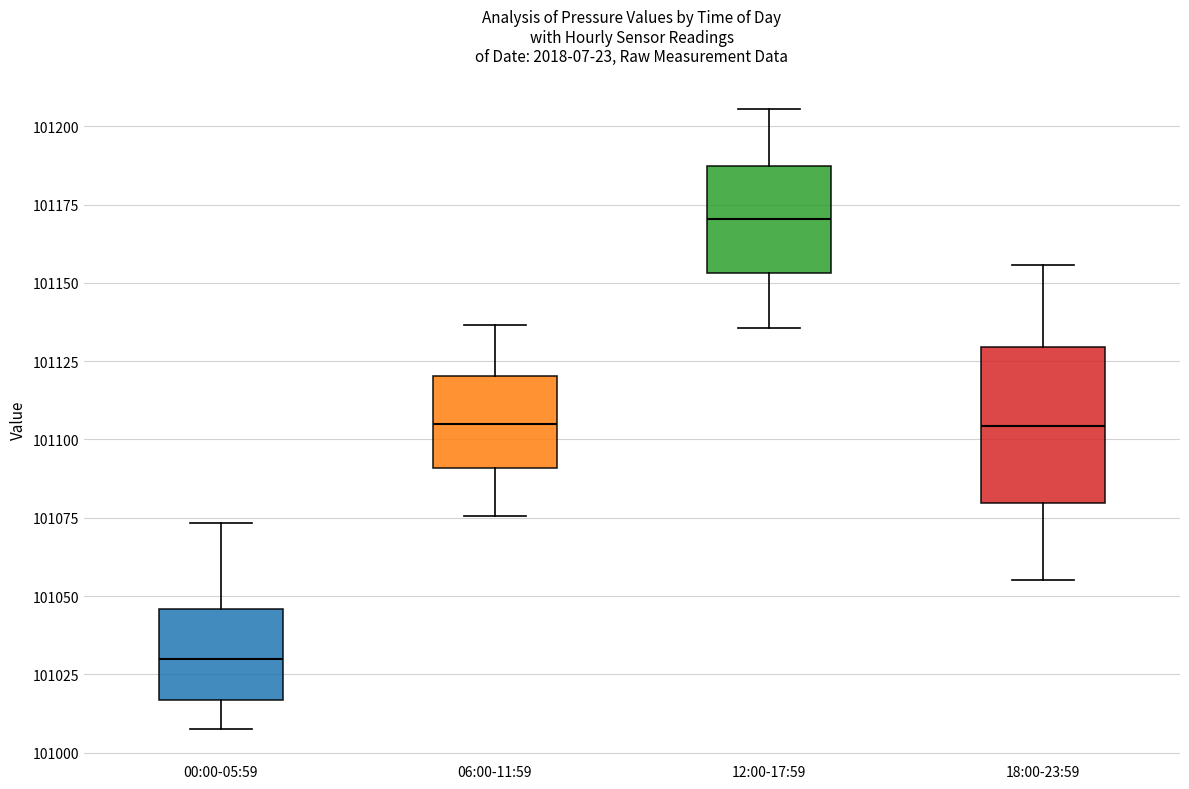

Which box is the tallest, from its lower edge to its upper edge?

18:00-23:59